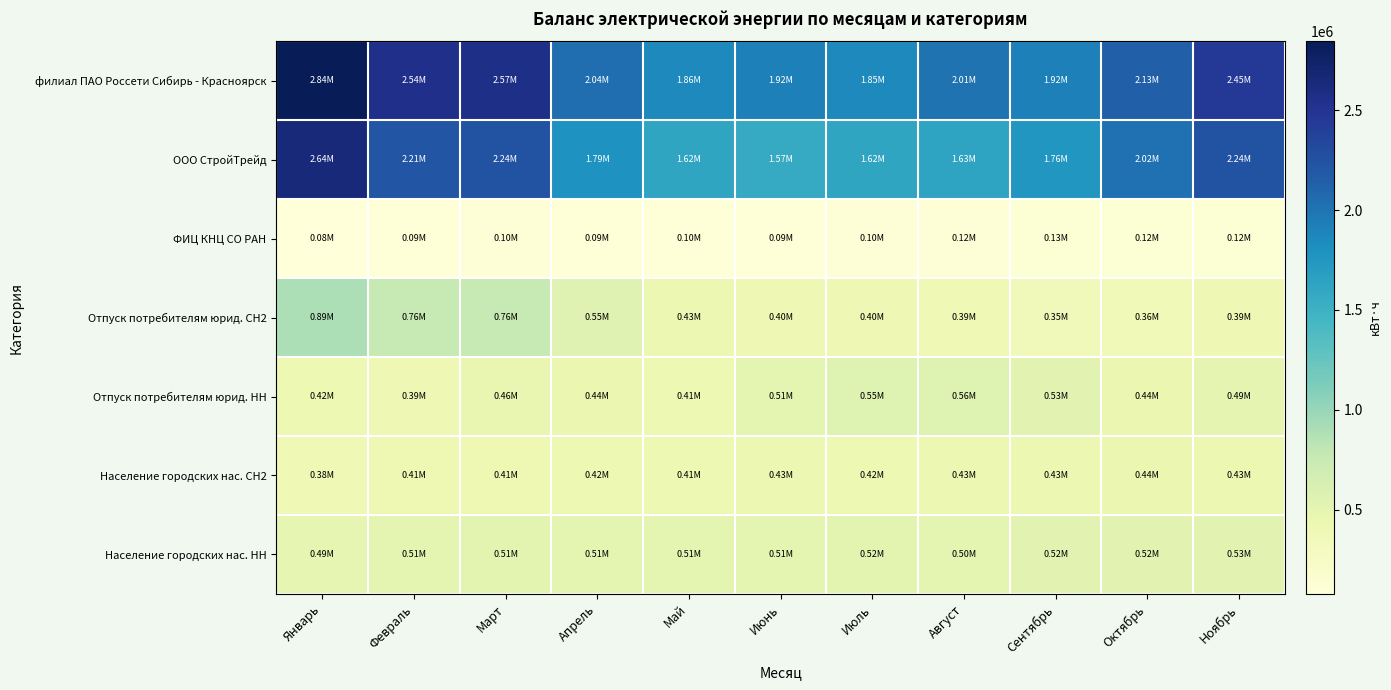

Which series has the largest total across all categories?

филиал ПАО Россети Сибирь - Красноярск